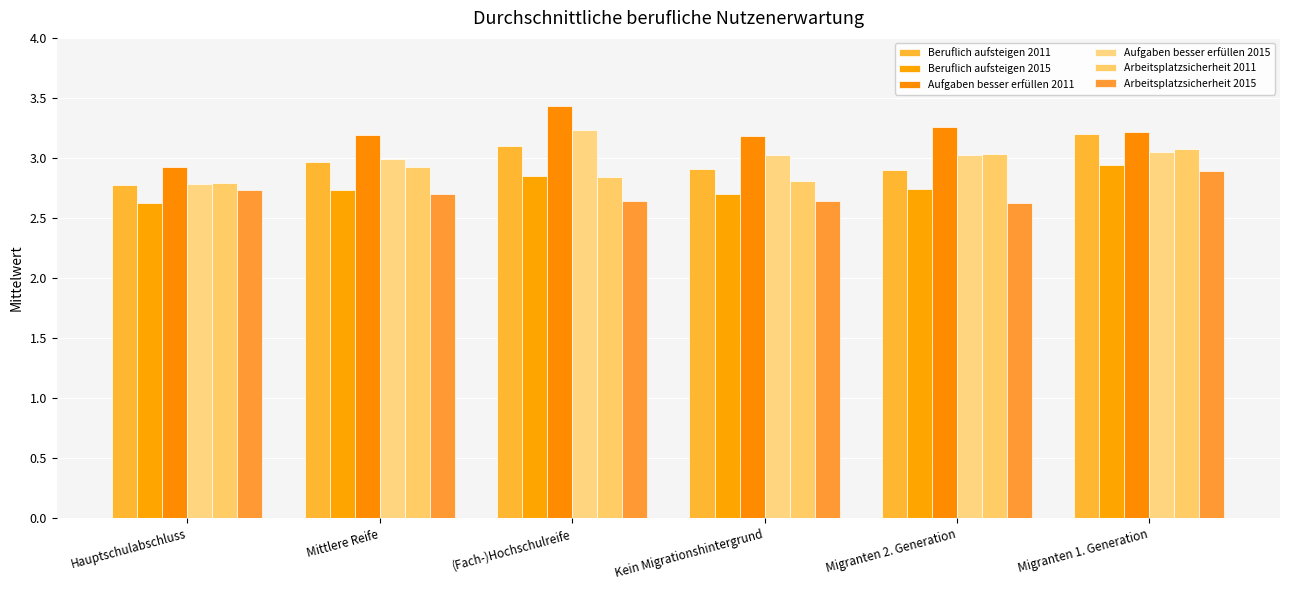

How many Aufgaben besser erfüllen 2011 values are between 3 and 4?

5